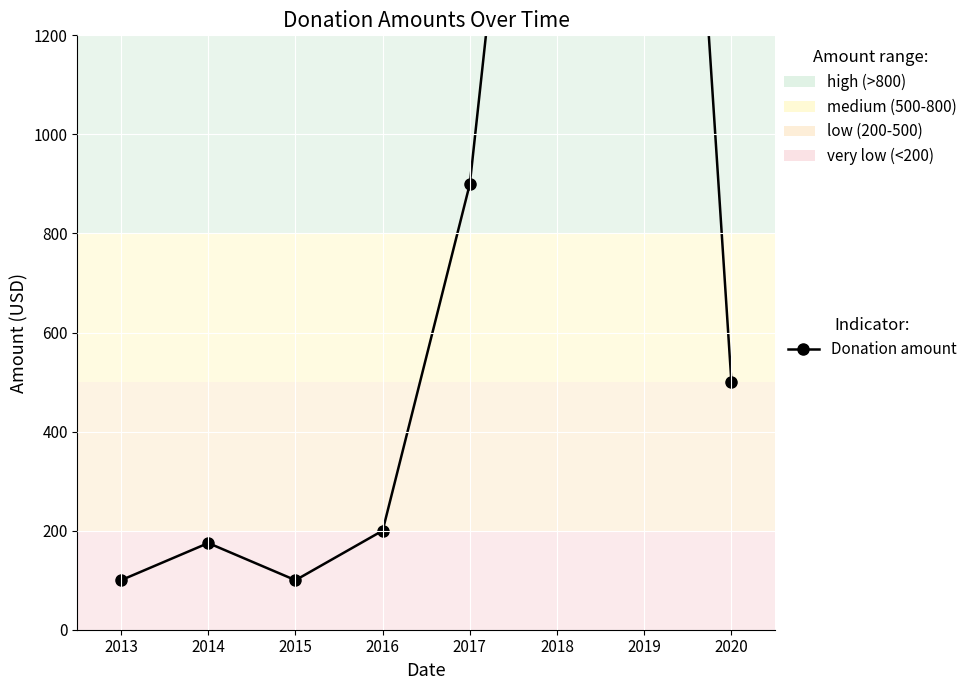

The chart shows a value of 500 at 2020. True or false?

True